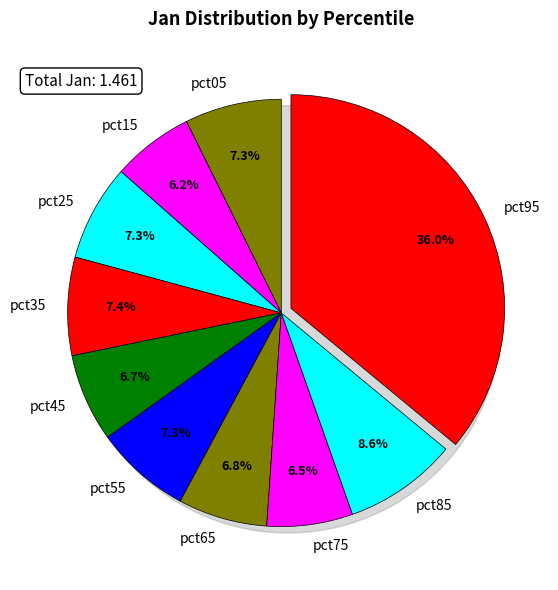

True or false: pct55 accounts for 7% of the total.

True